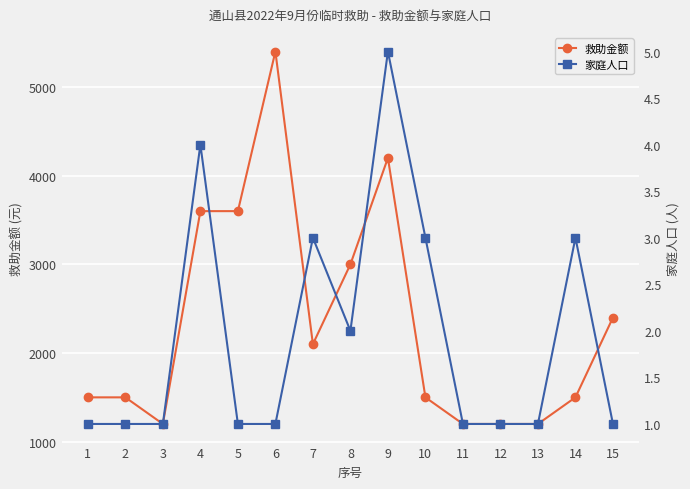

What is the difference between the 家庭人口 values at 14 and 4?

1